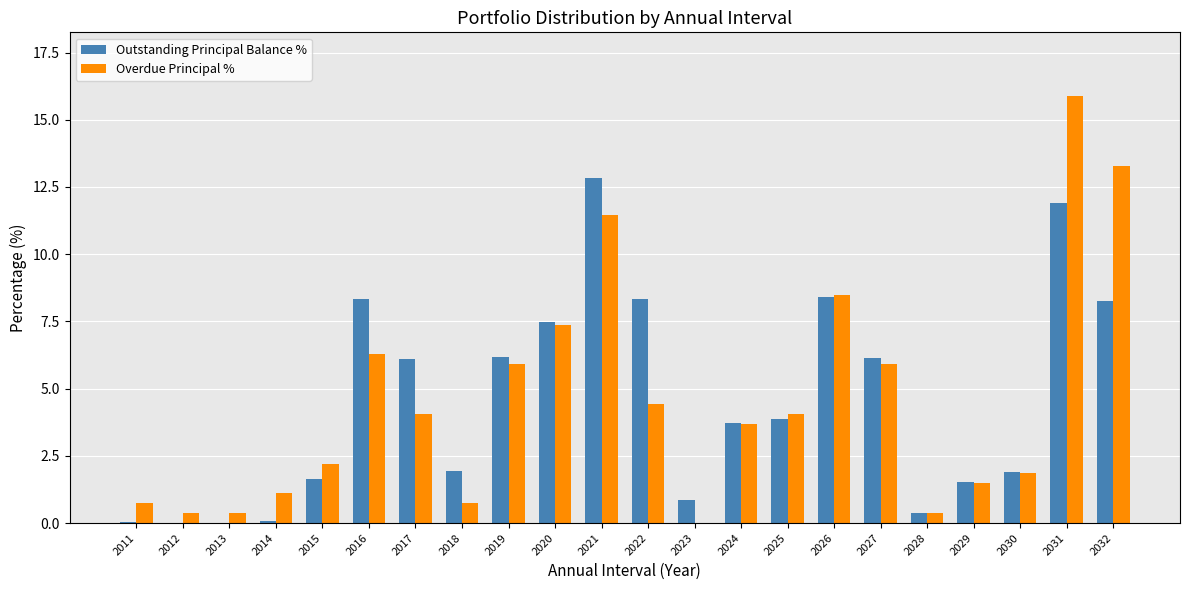

What is the sum of all Outstanding Principal Balance % values?

100.0